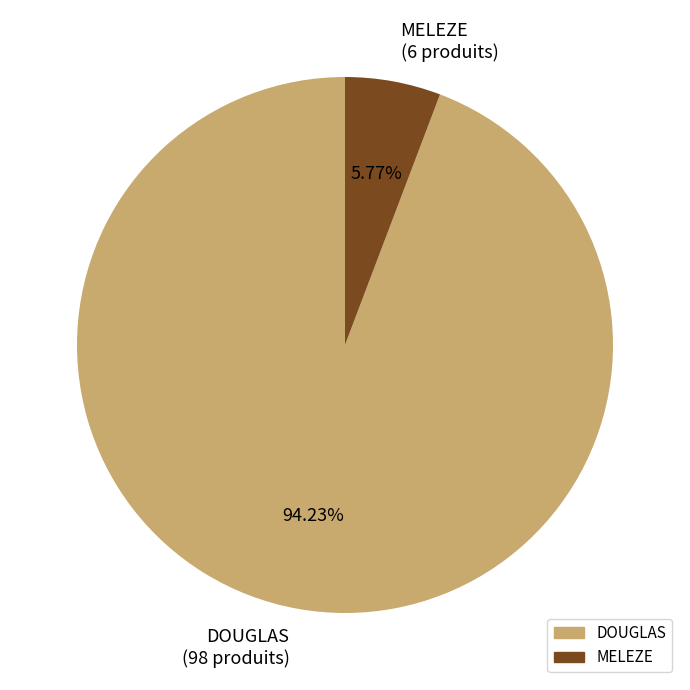

Approximately how many times larger is the value at DOUGLAS compared to MELEZE?

16.3